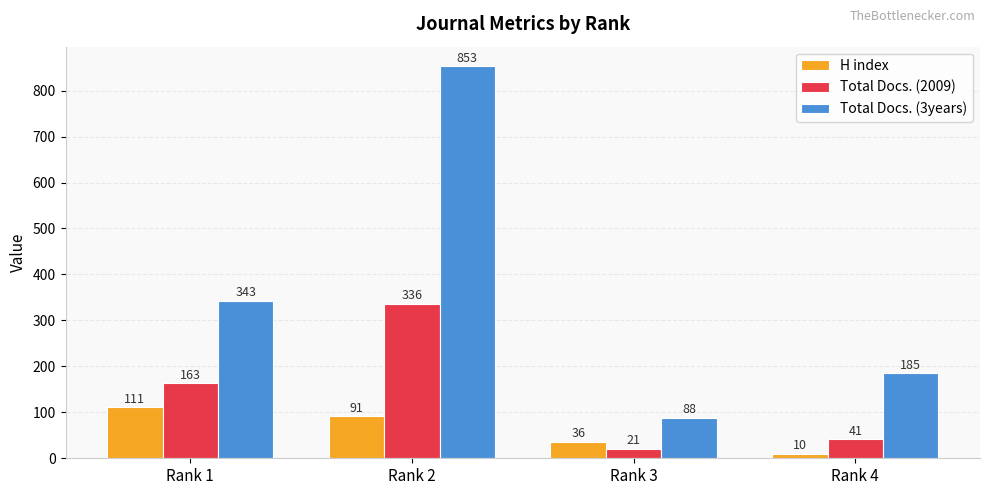

At which label does H index first exceed 91?

Rank 1